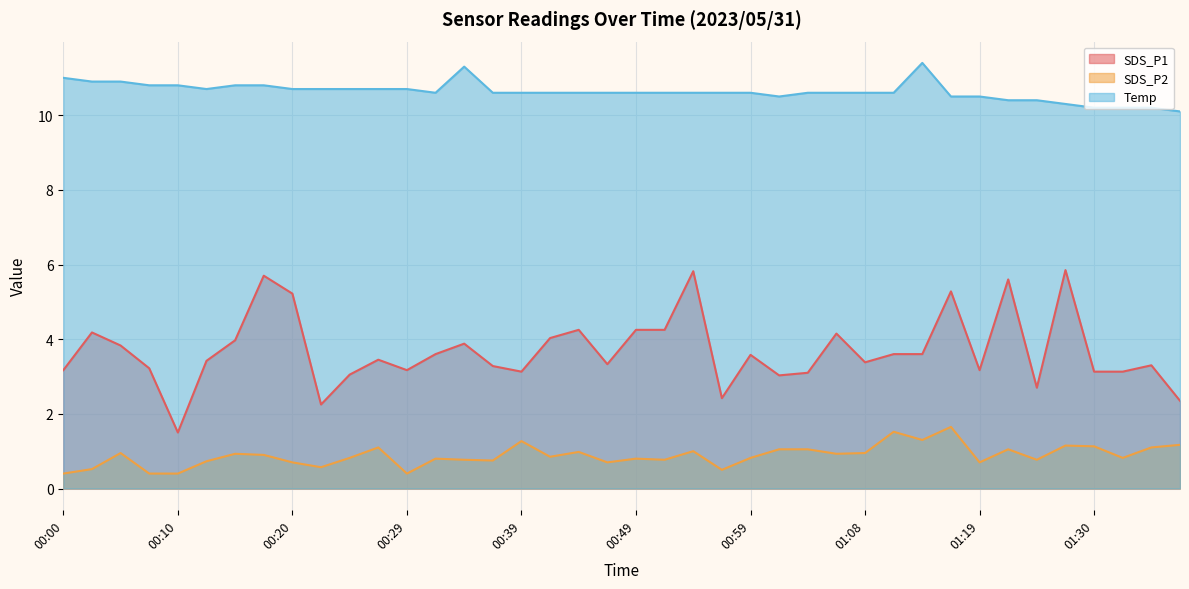

Which category has the lowest value in the Temp series?

01:38